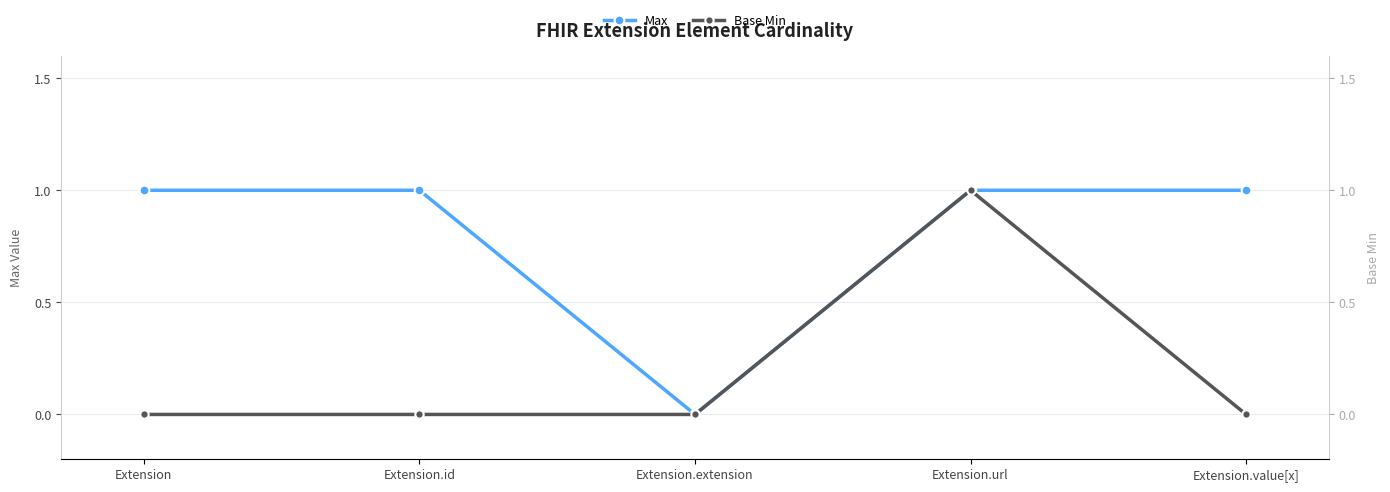

What is the label of the 5th point from the right?

Extension